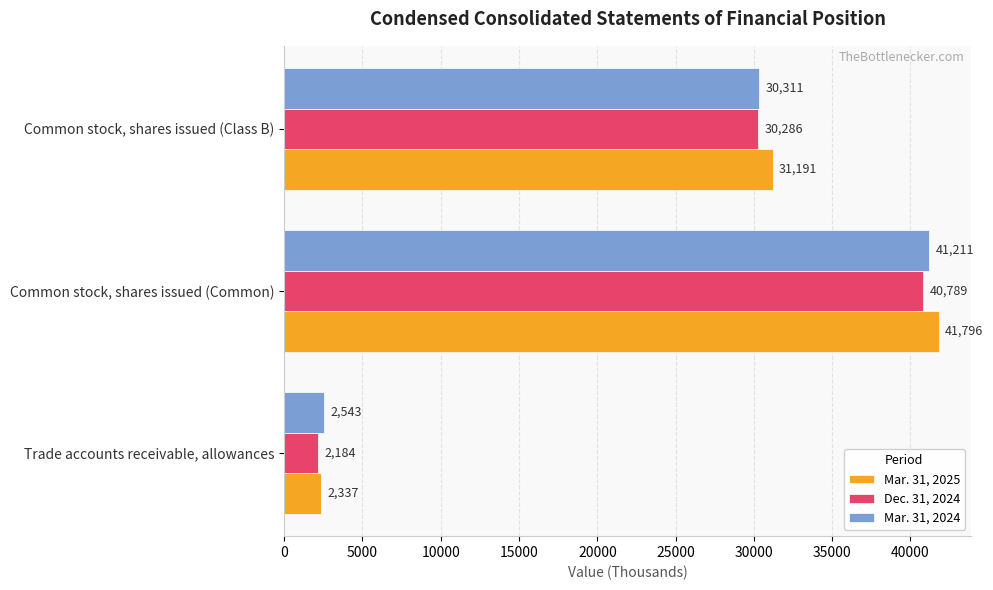

How many Mar. 31, 2025 values are between 2337 and 41796?

3